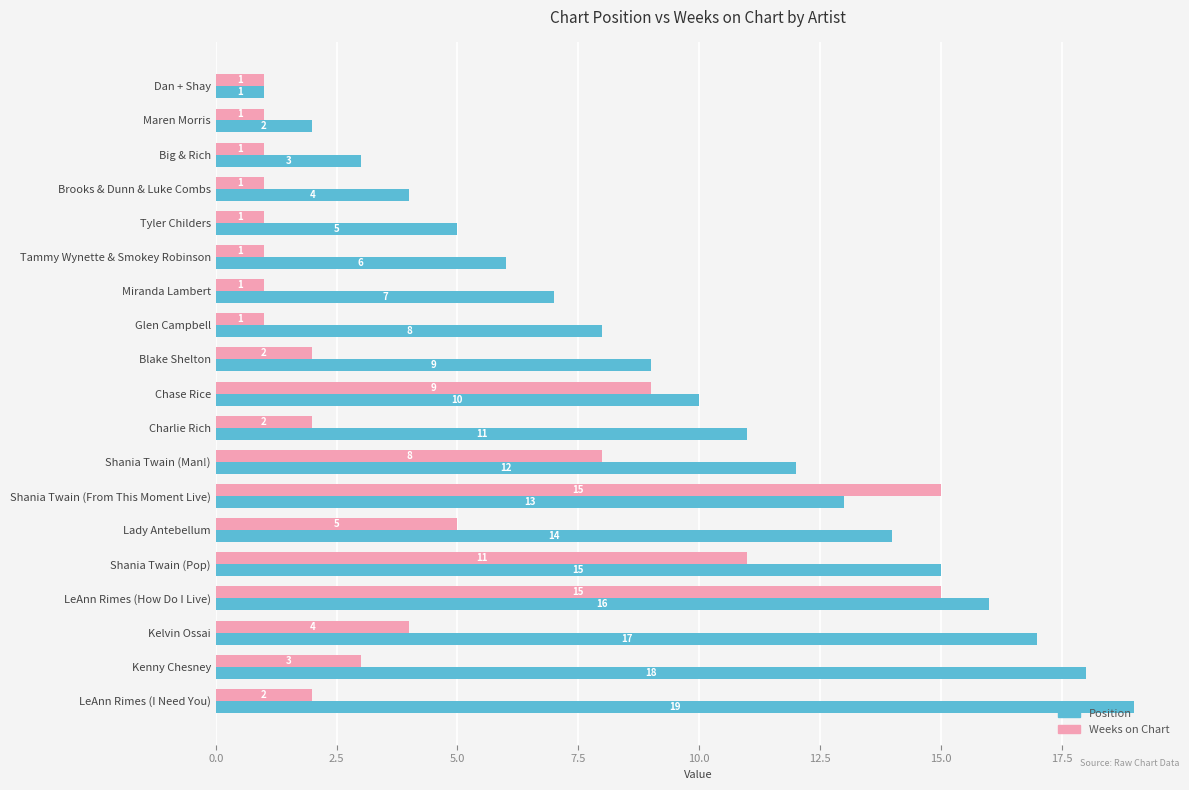

List the series in order of their peak value, lowest first.

Weeks on Chart, Position